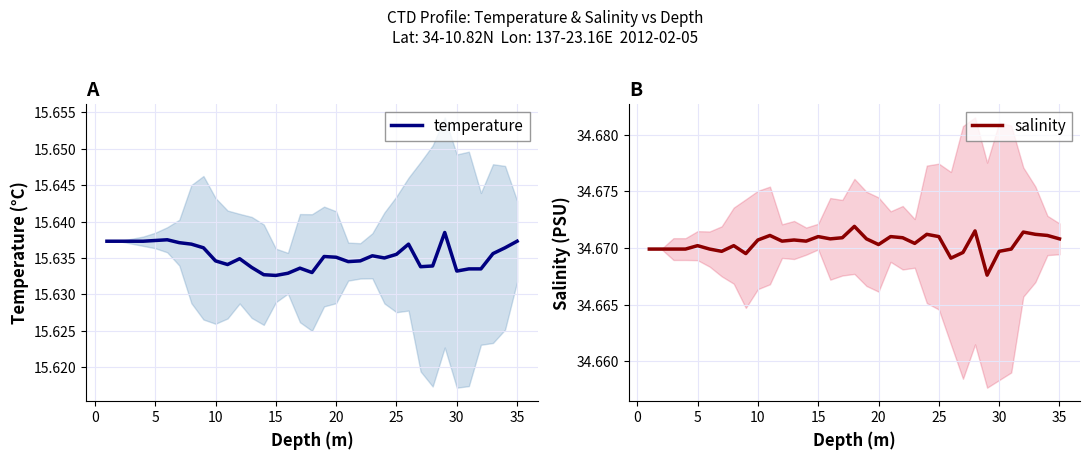

Is this an area chart (filled region under the line)?

No